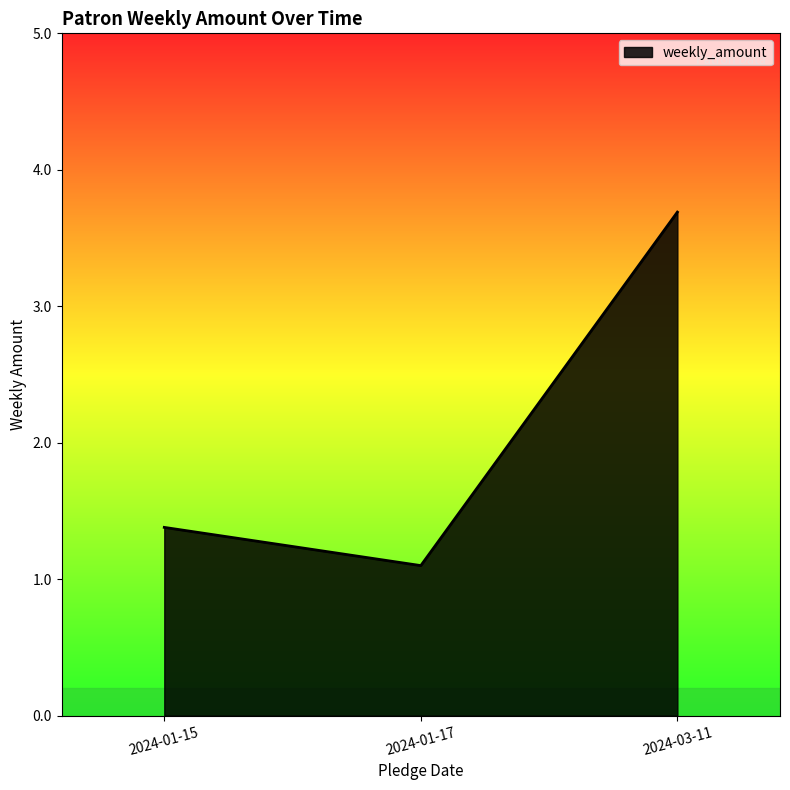

What is the maximum value shown in the chart?

3.7